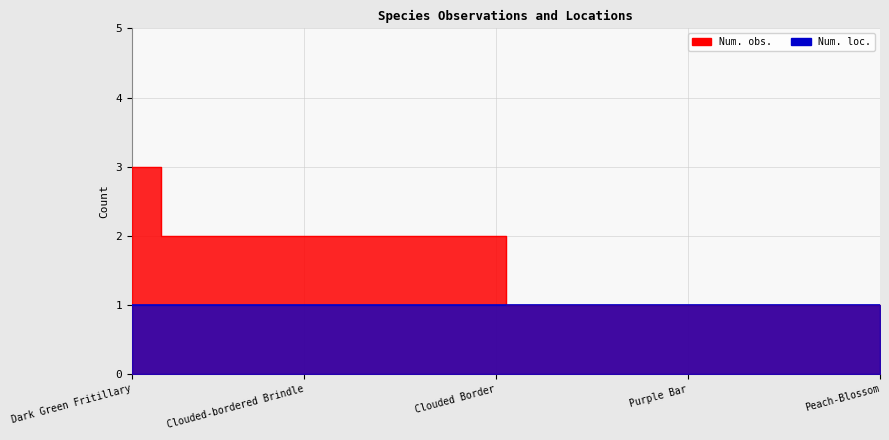

The chart shows a value of 2 at Cloaked Pug. True or false?

False